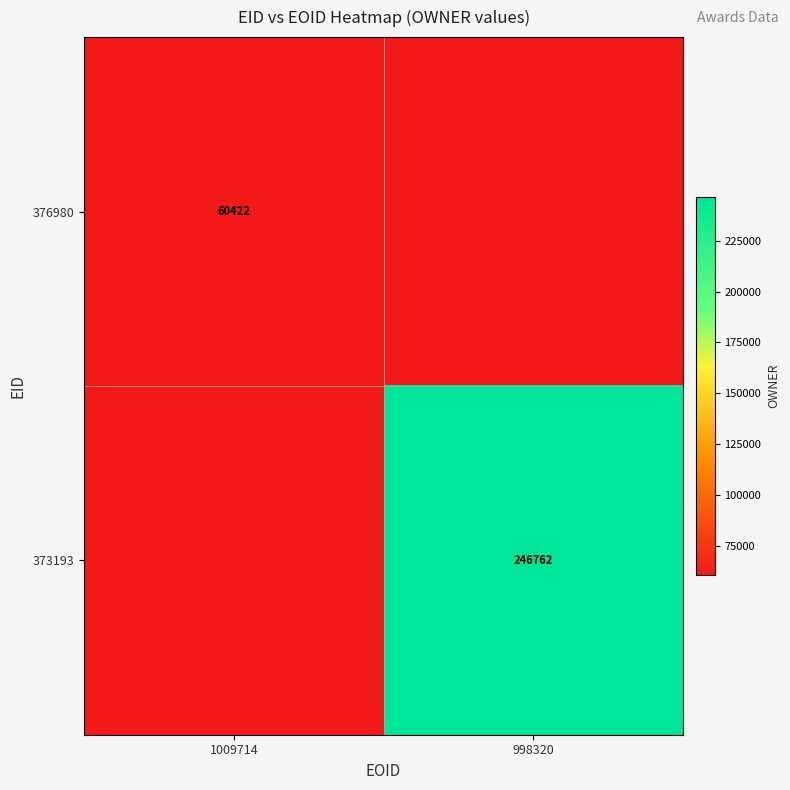

At which category is the sum across all series the highest?

998320